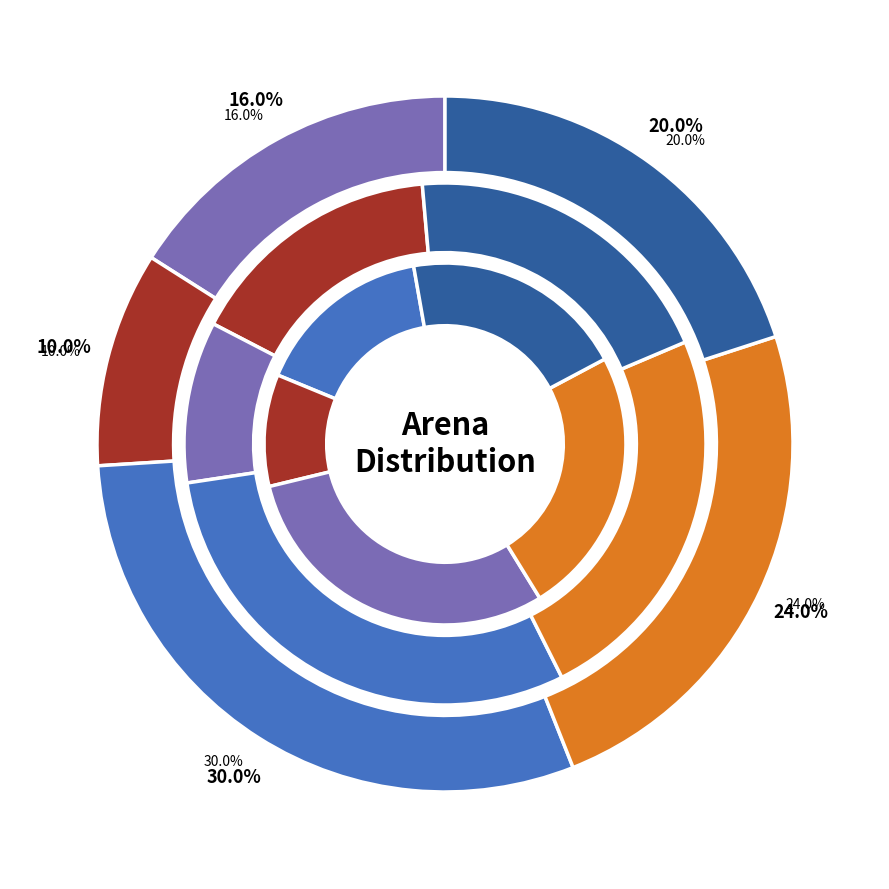

The Master III slice represents 30% of the pie. True or false?

False